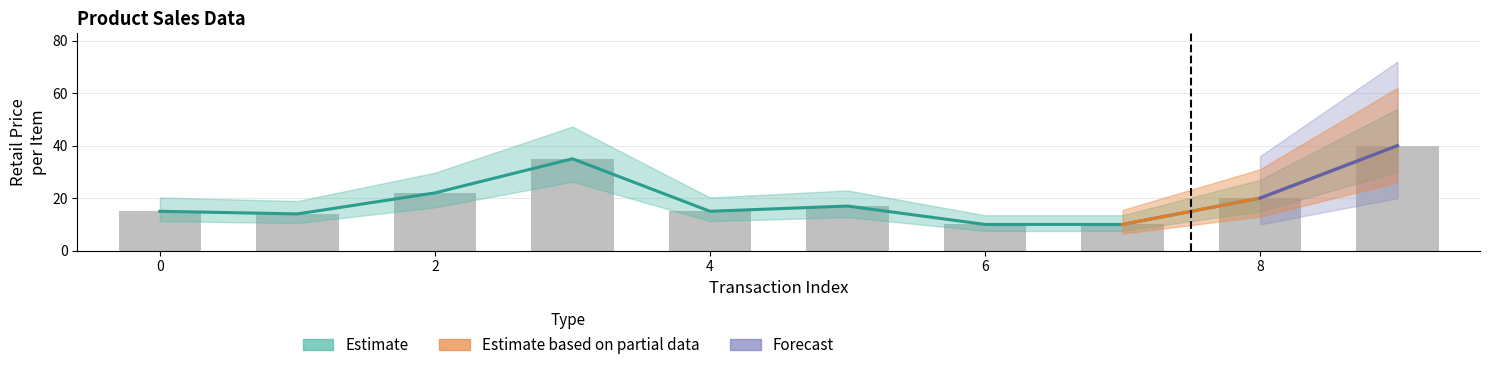

Reading left to right, list all the values displayed in this chart.

15	14	22	35	15	17	10	10	20	40